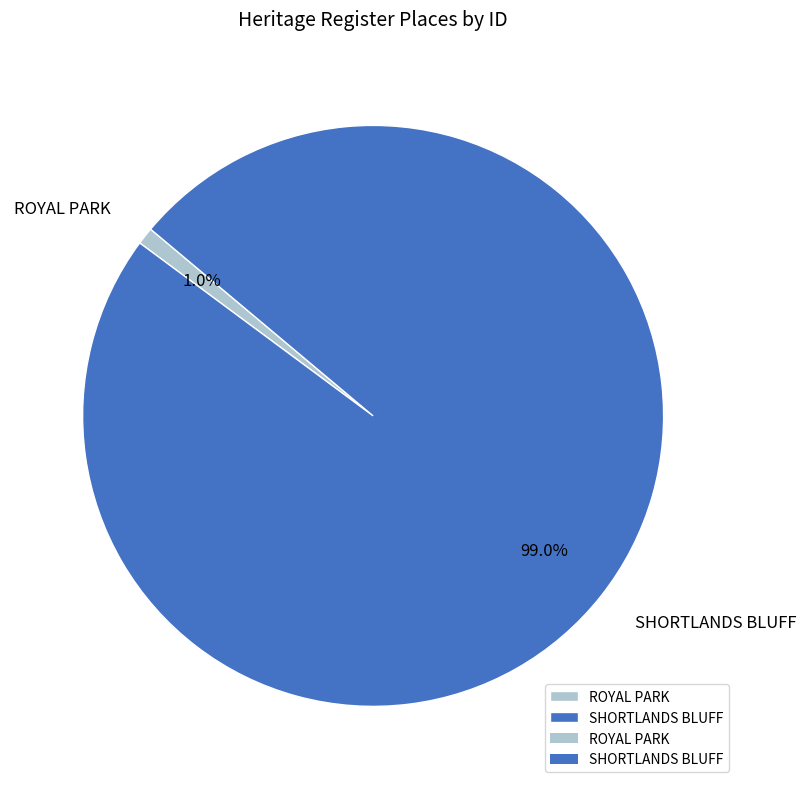

The SHORTLANDS BLUFF slice represents 99% of the pie. True or false?

True